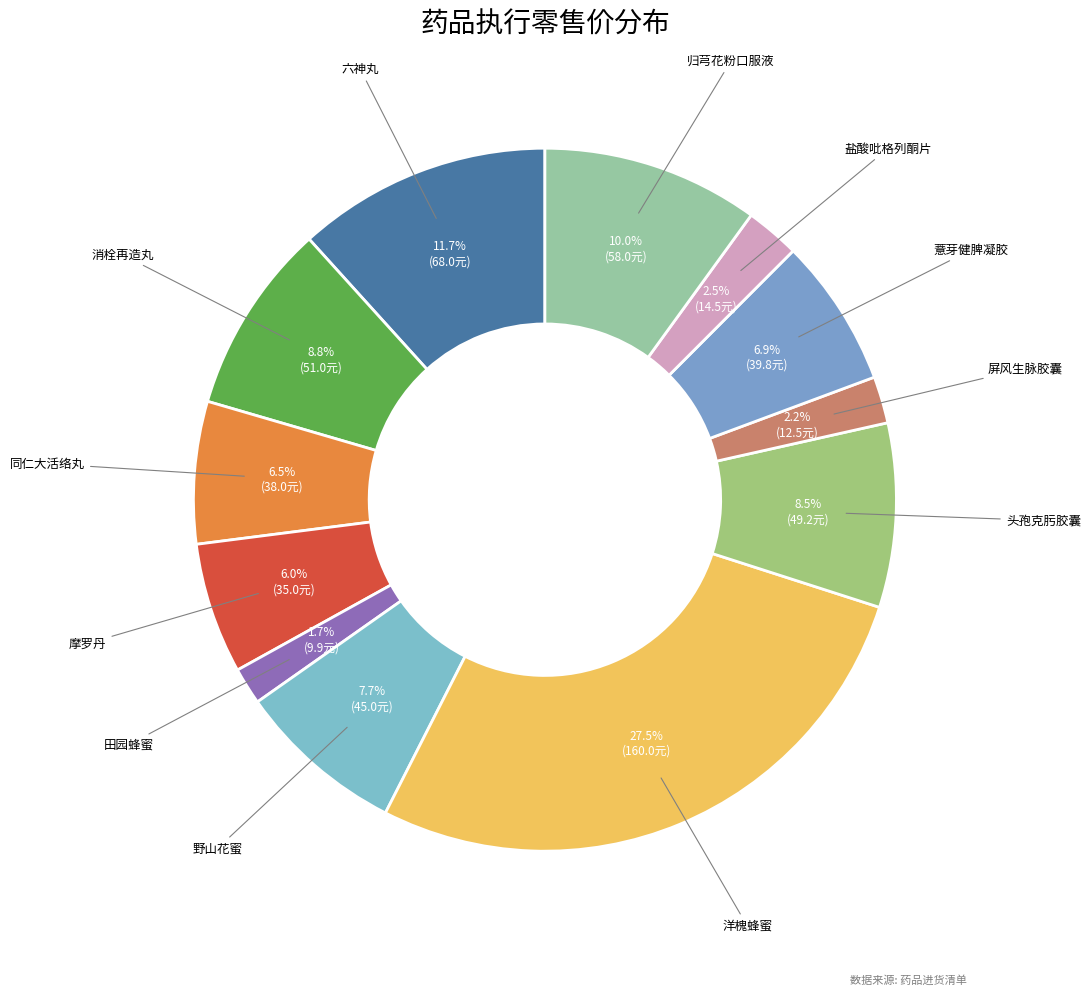

To the nearest percent, what percentage of the pie is 归芎花粉口服液?

10%